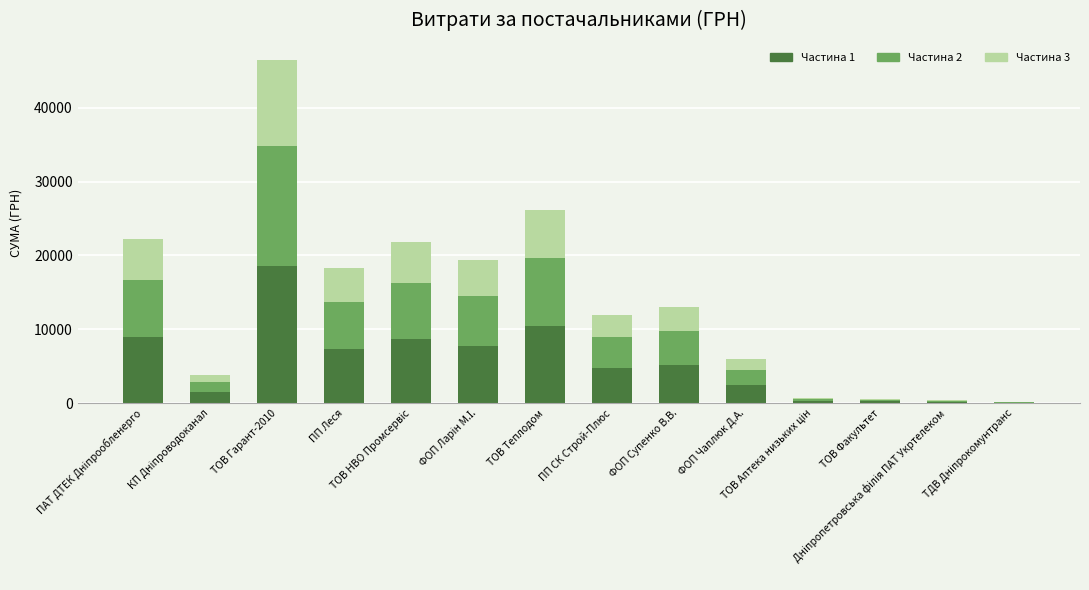

What is the maximum value for Частина 1?

18588.0